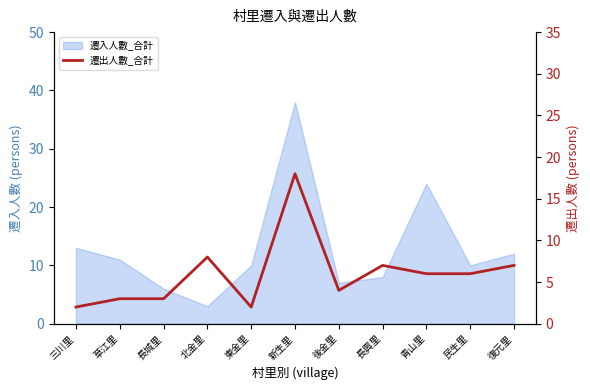

Where does the data first go above 6?

北金里